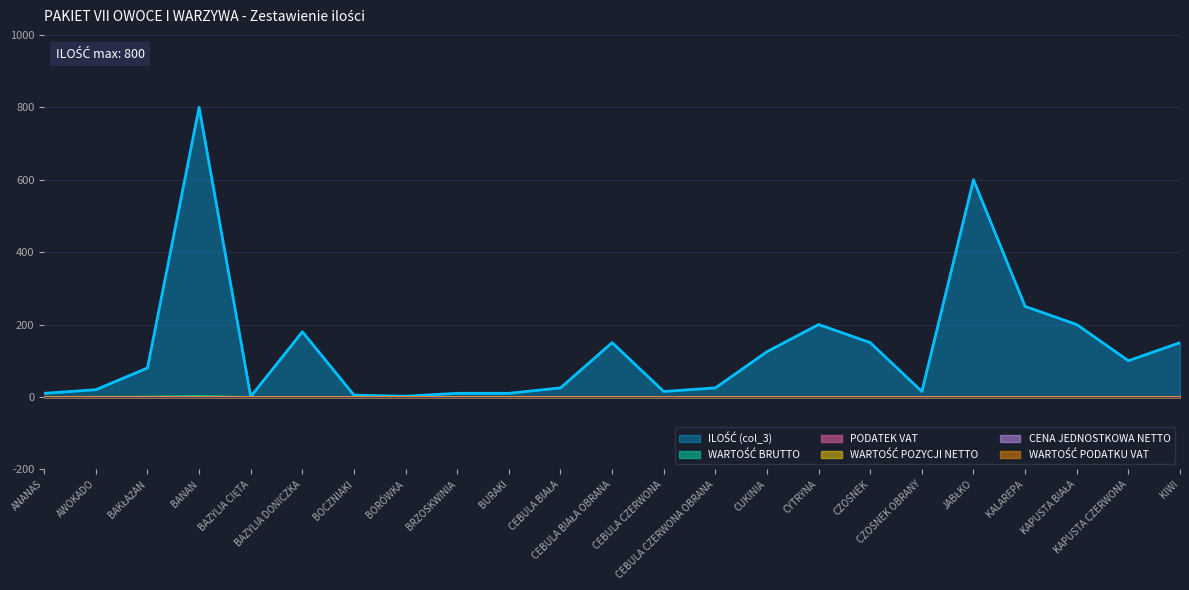

What is the total value across all series at JABŁKO?

600.0